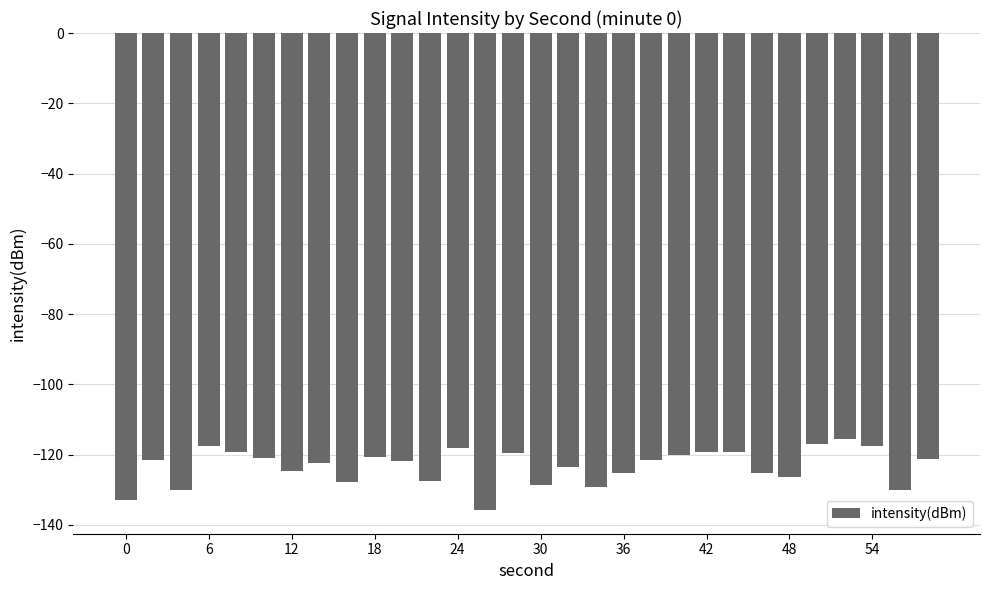

What is the sum of all values?

-3699.4